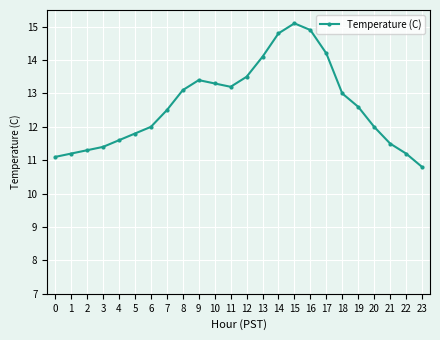

True or false: the data shows 22.1 at 17.

False